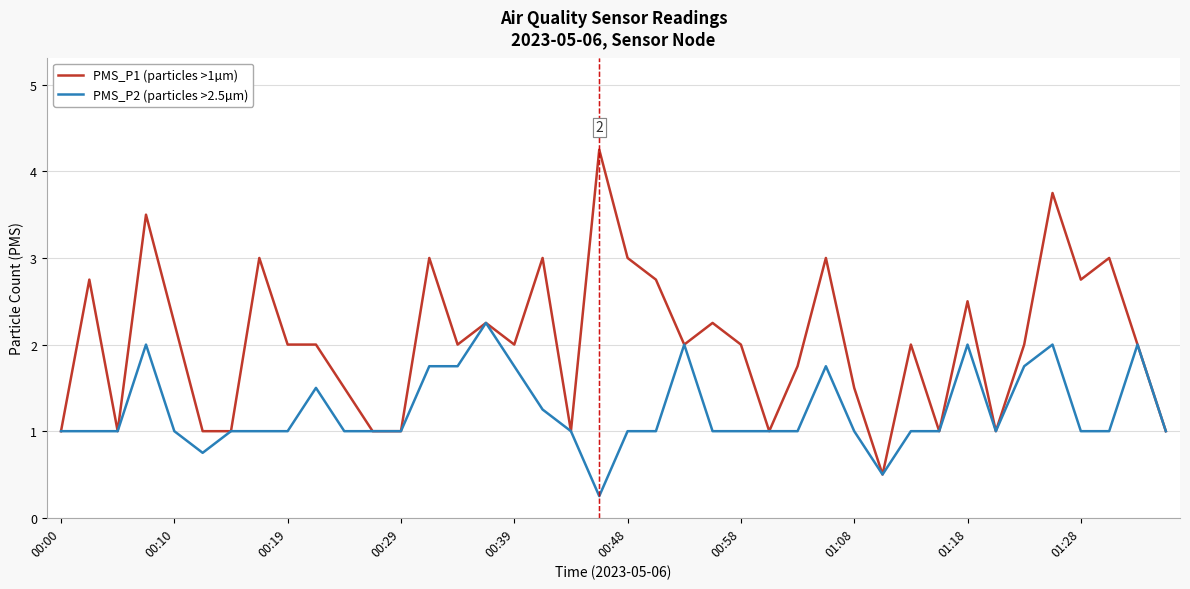

Rank the series by their average value, from lowest to highest.

PMS_P2 (particles >2.5µm), PMS_P1 (particles >1µm)